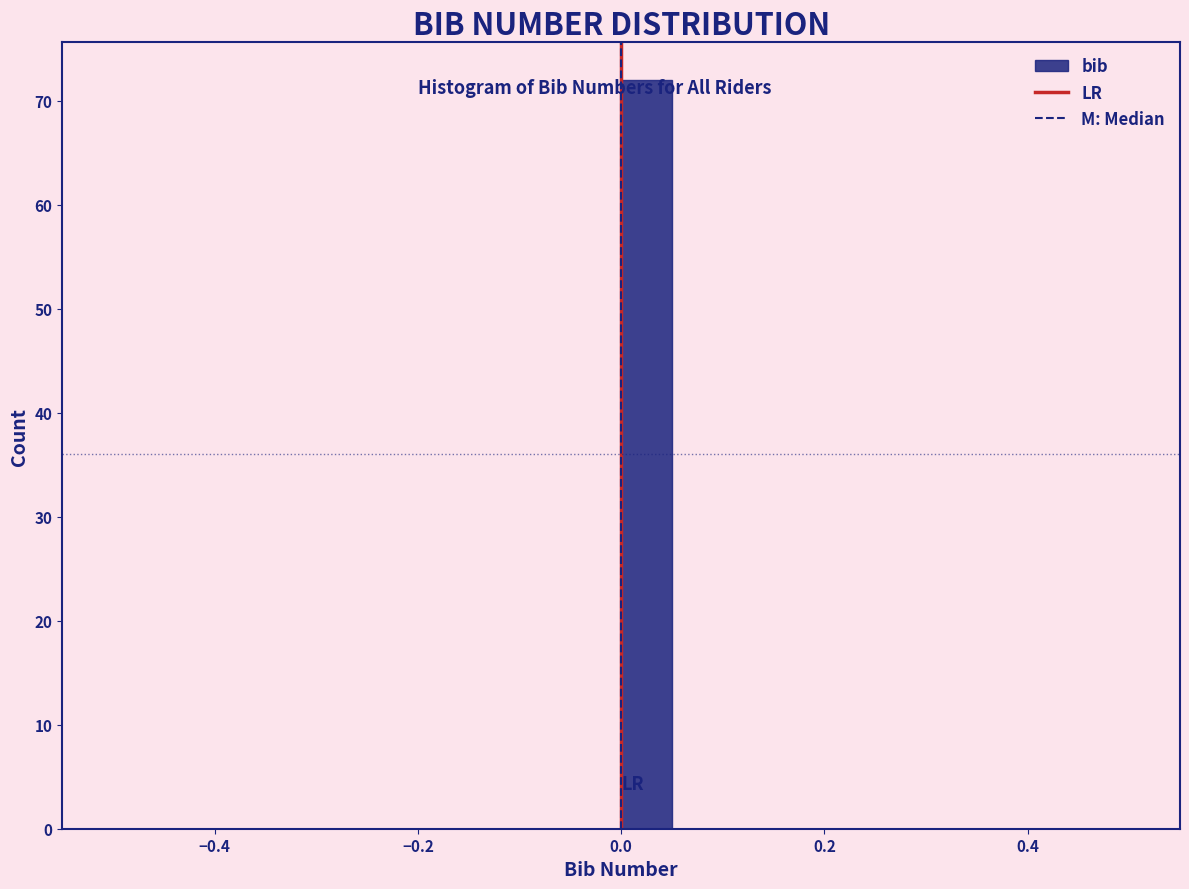

Read against the x-axis, roughly where is the centre of the tallest bar?

0.02